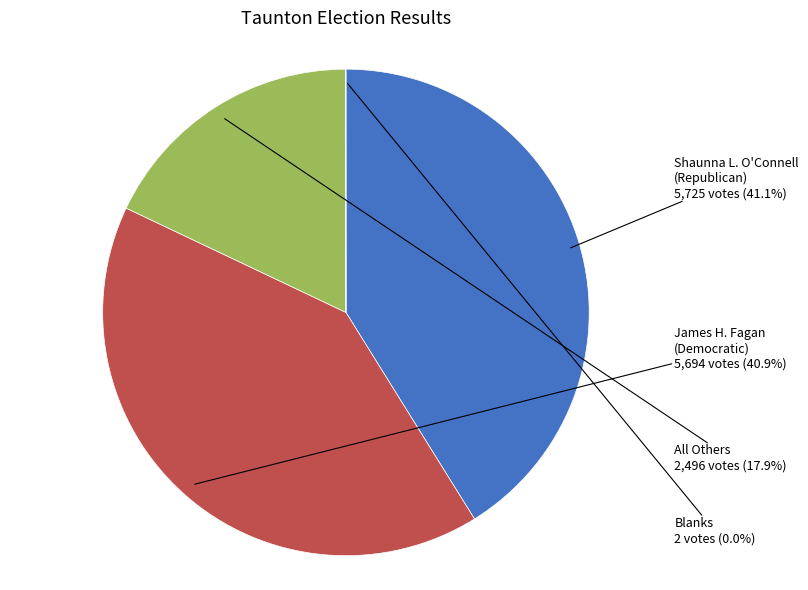

Is there any slice that represents more than half of the pie?

No